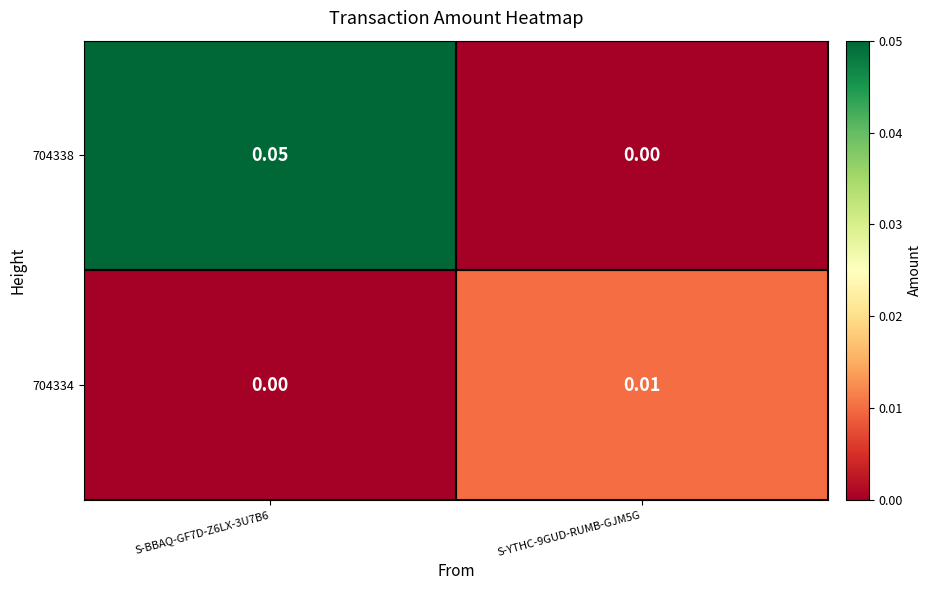

Is the value of 704338 at S-BBAQ-GF7D-Z6LX-3U7B6 greater than the value of 704334 at S-YTHC-9GUD-RUMB-GJM5G?

Yes